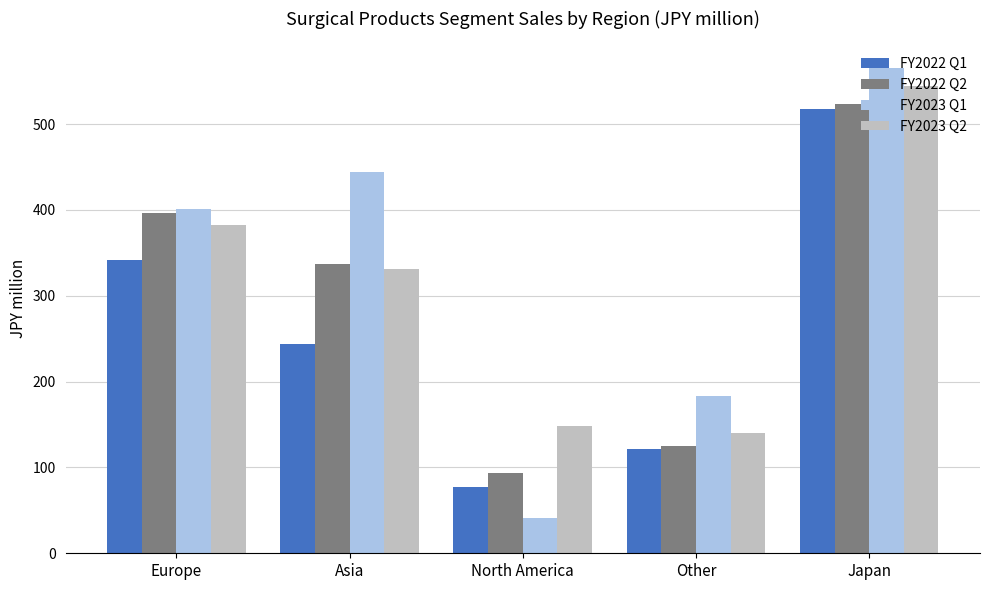

Reading right to left, what are all the values shown in this chart?

FY2022 Q1: 518.0	122.0	77.0	244.0	342.0
FY2022 Q2: 523.0	125.0	93.0	337.0	397.0
FY2023 Q1: 565.0	183.2	41.4	444.0	401.0
FY2023 Q2: 545.0	139.8	148.6	331.0	382.0